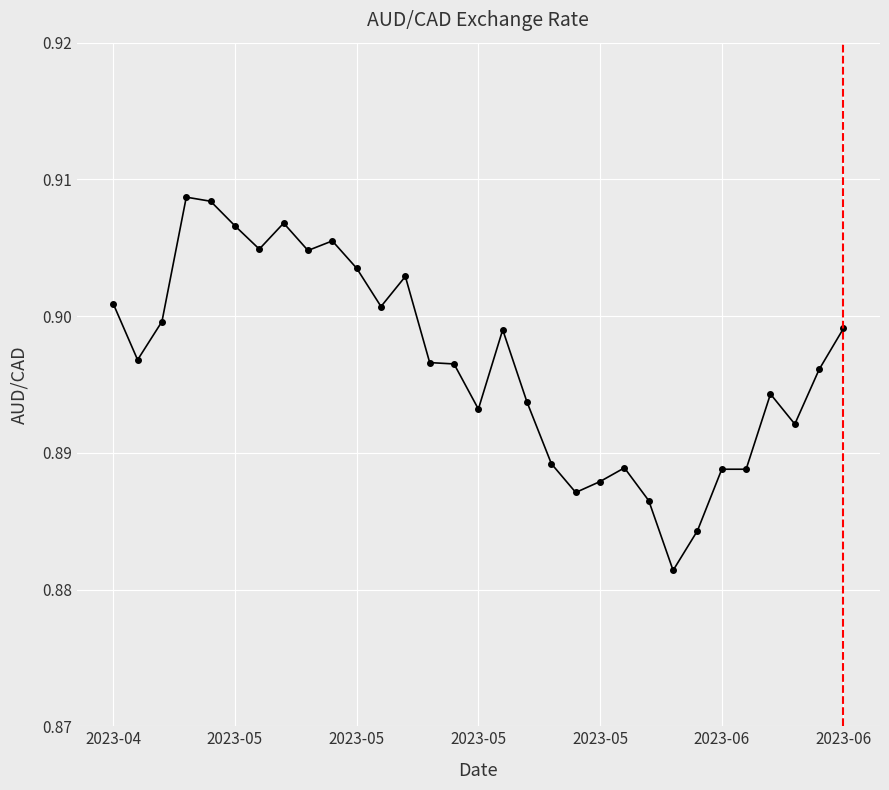

How many values are between 0 and 1?

31